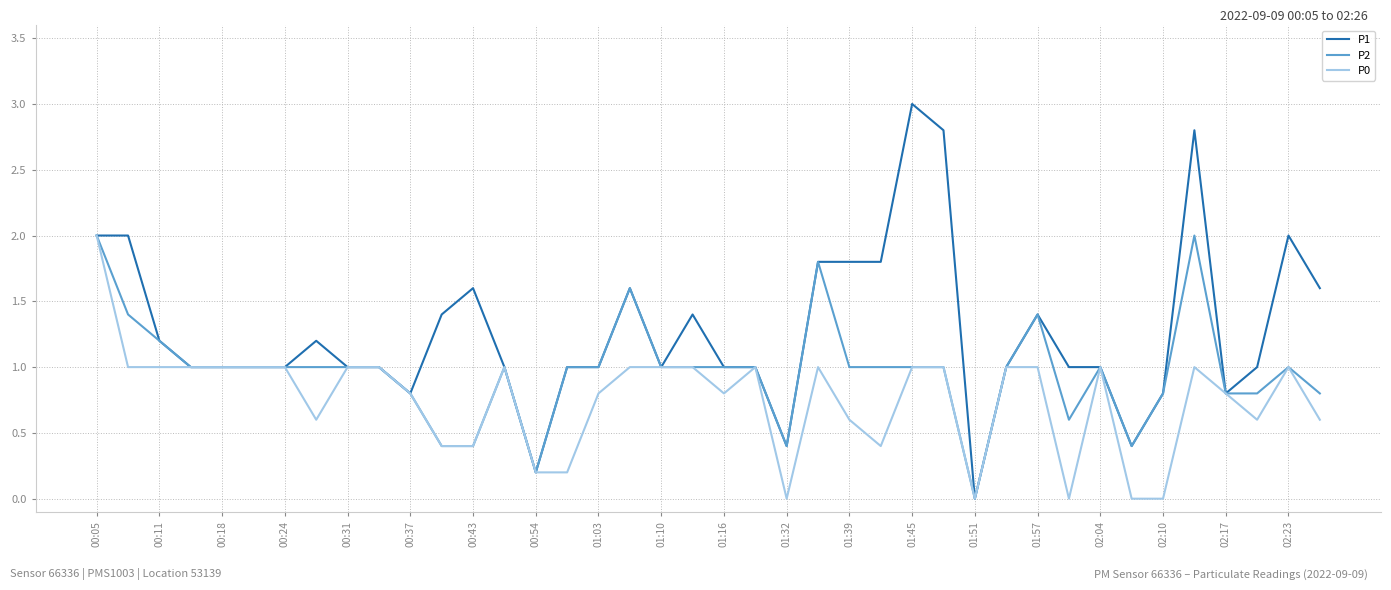

Rank the series by their average value, from highest to lowest.

P1, P2, P0